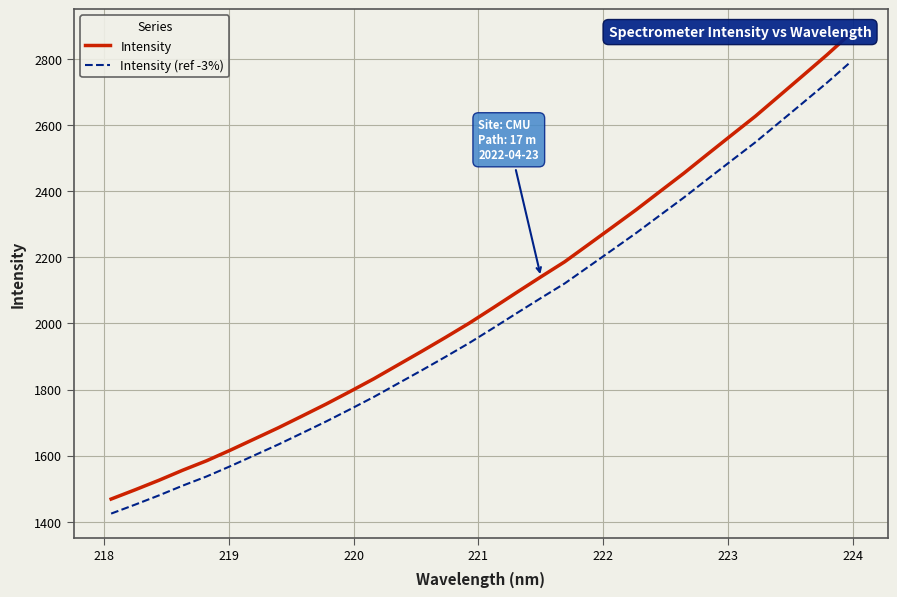

What is the lowest value of the Intensity (ref -3%) series?

1424.6